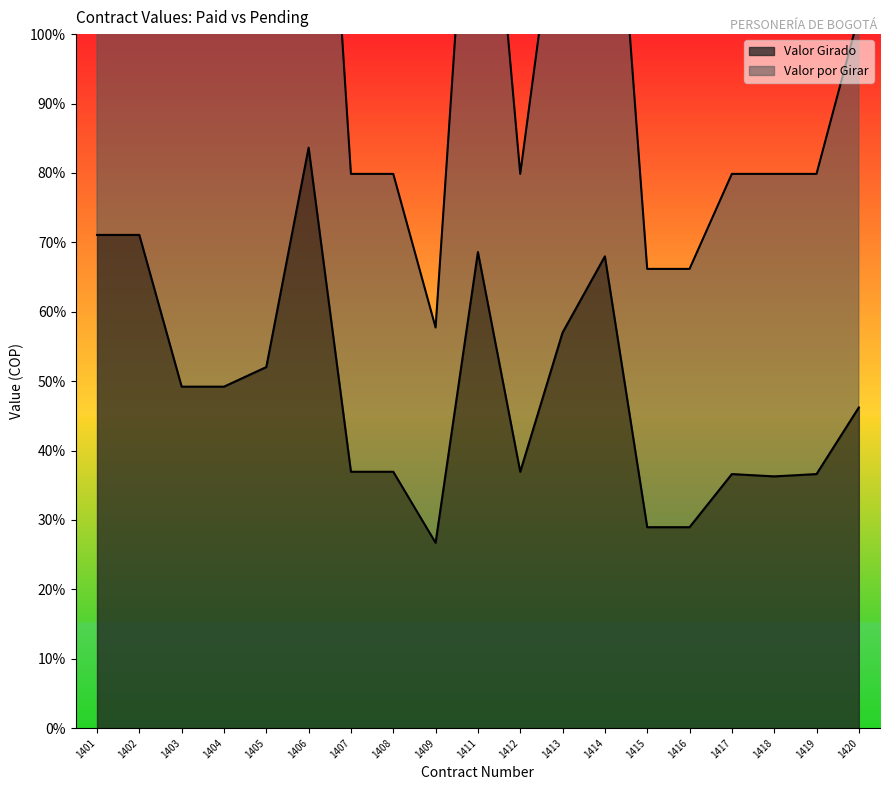

How many values in the Valor Girado series are below 16200000?

9